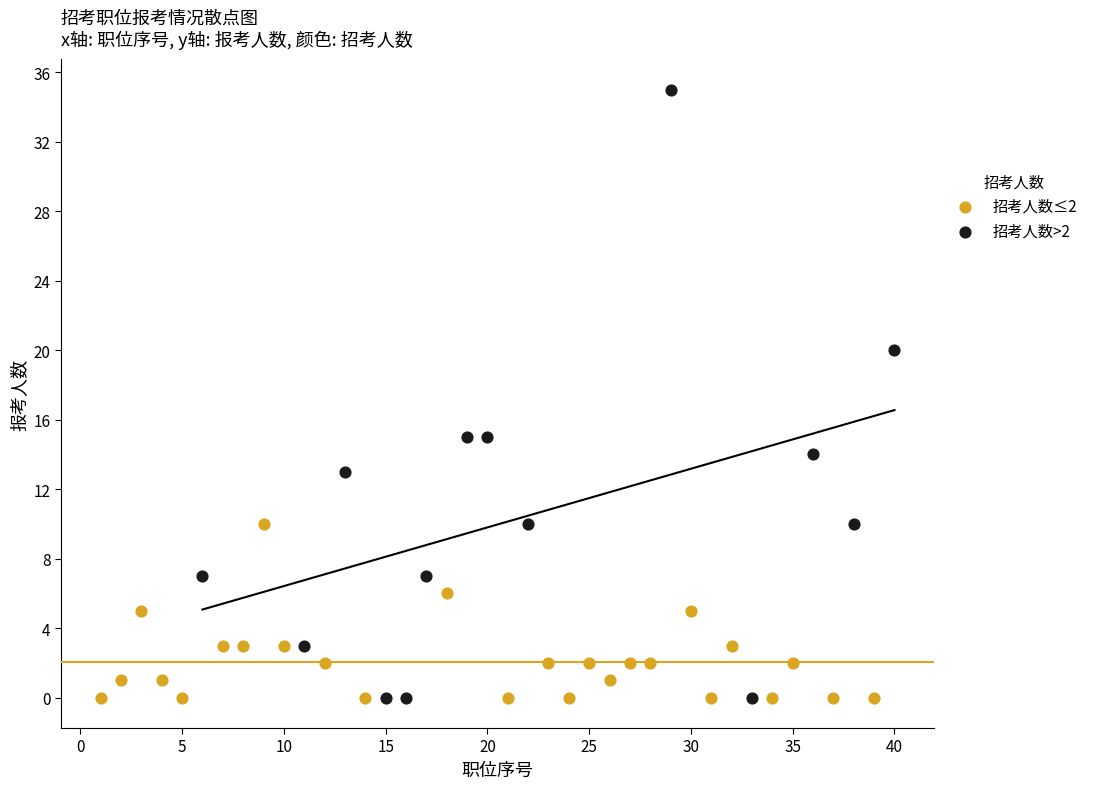

Which series contains the highest Y value?

招考人数>2